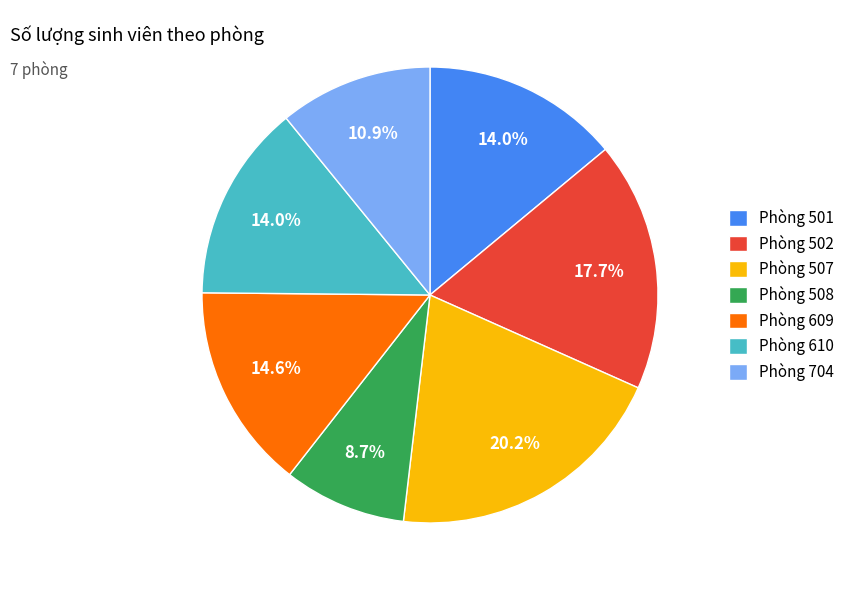

Which has a higher value, Phòng 502 or Phòng 507?

Phòng 507